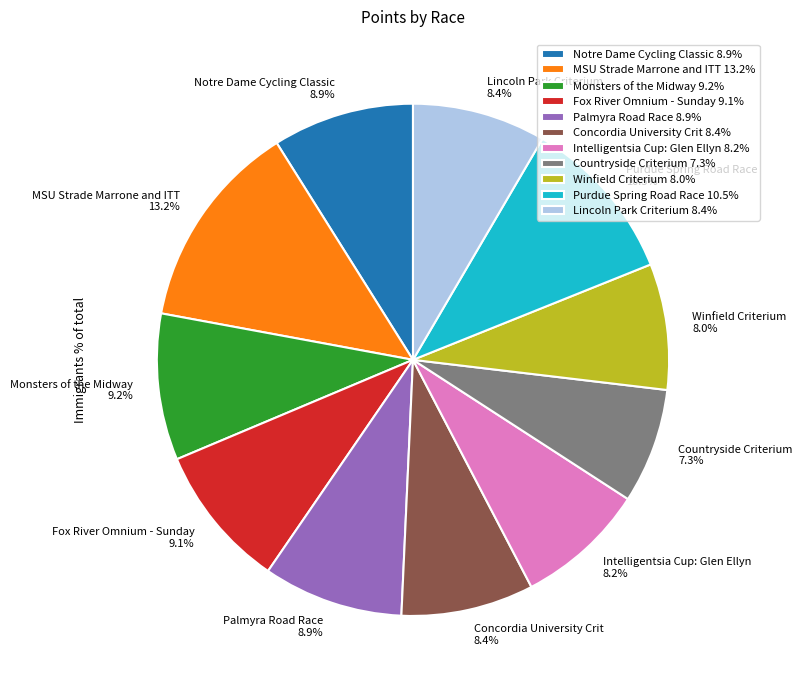

Is it true that Countryside Criterium is 7% of the pie?

True